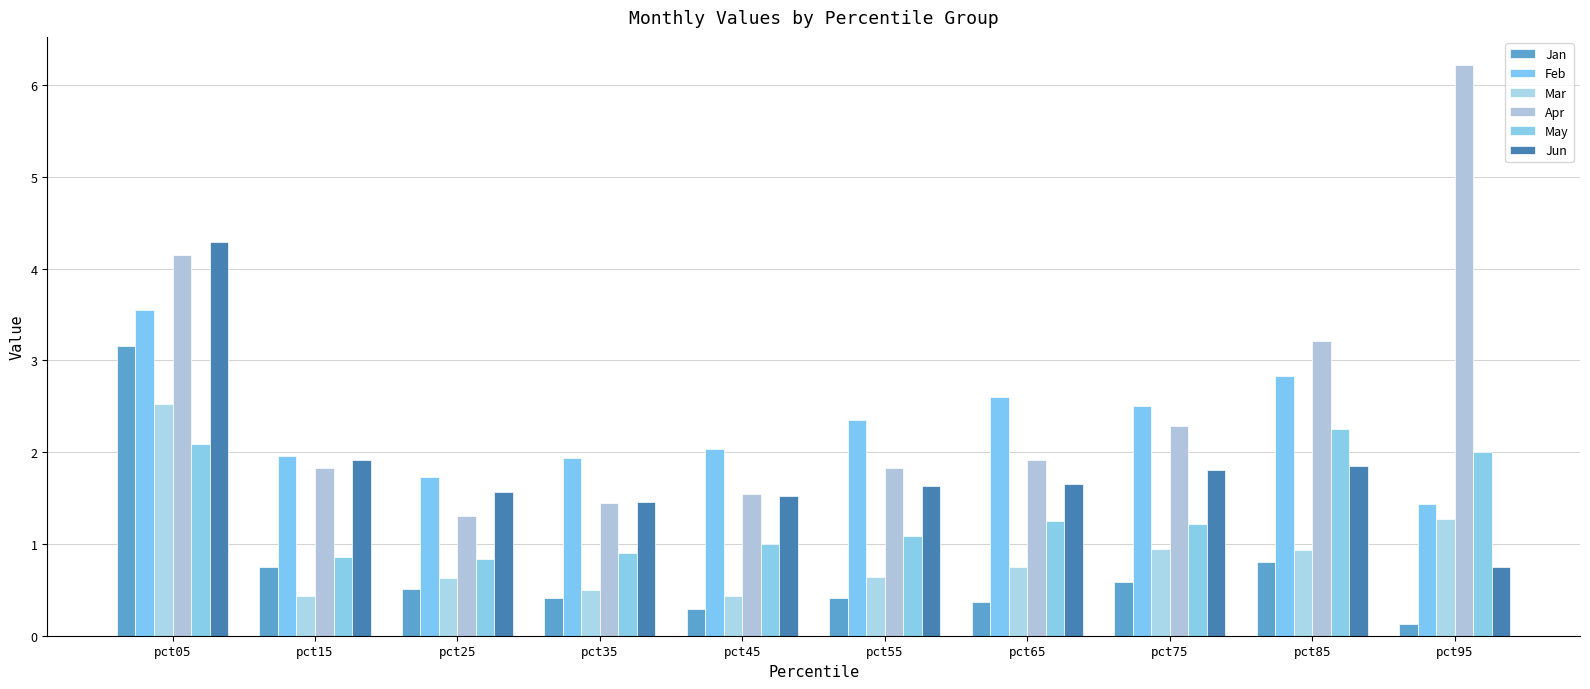

At which label does Mar reach its peak?

pct05